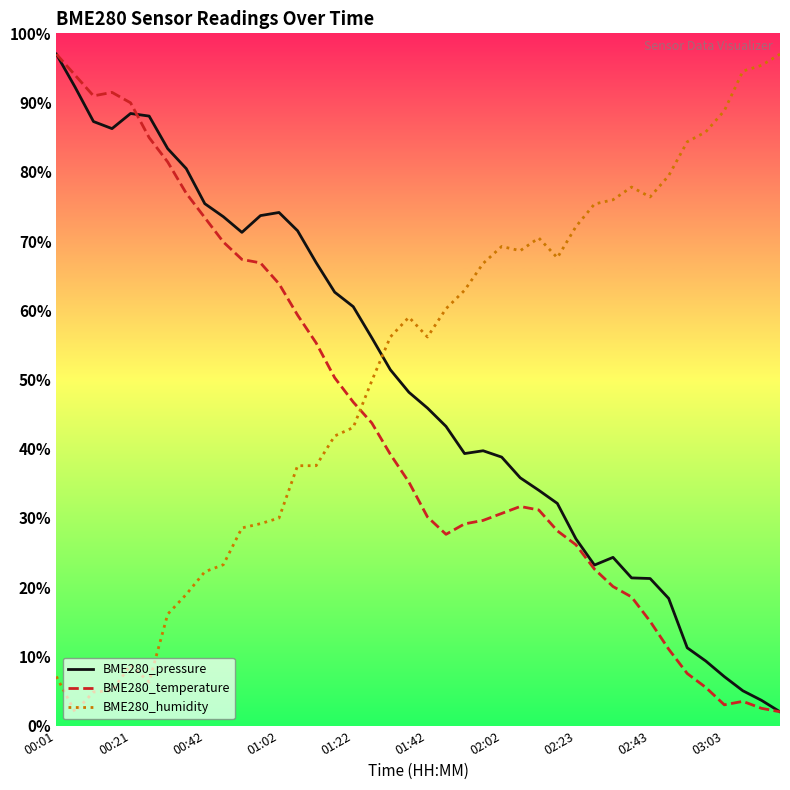

How many times do BME280_pressure and BME280_humidity cross each other?

1